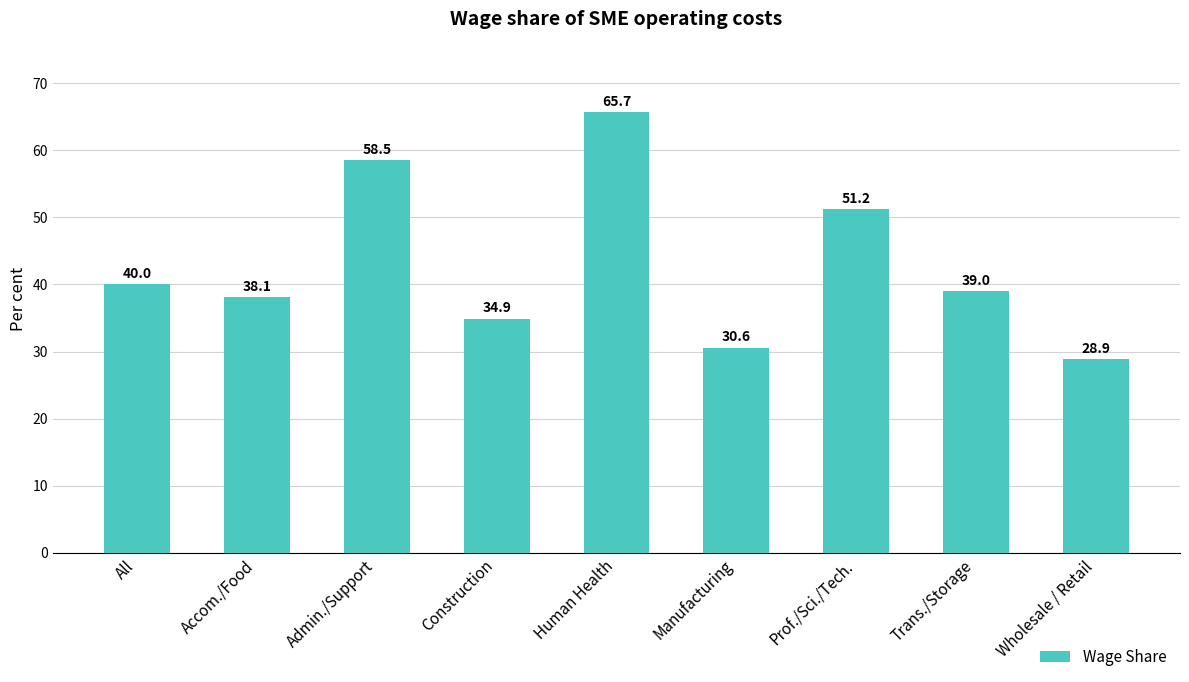

How many bars are there in total?

9